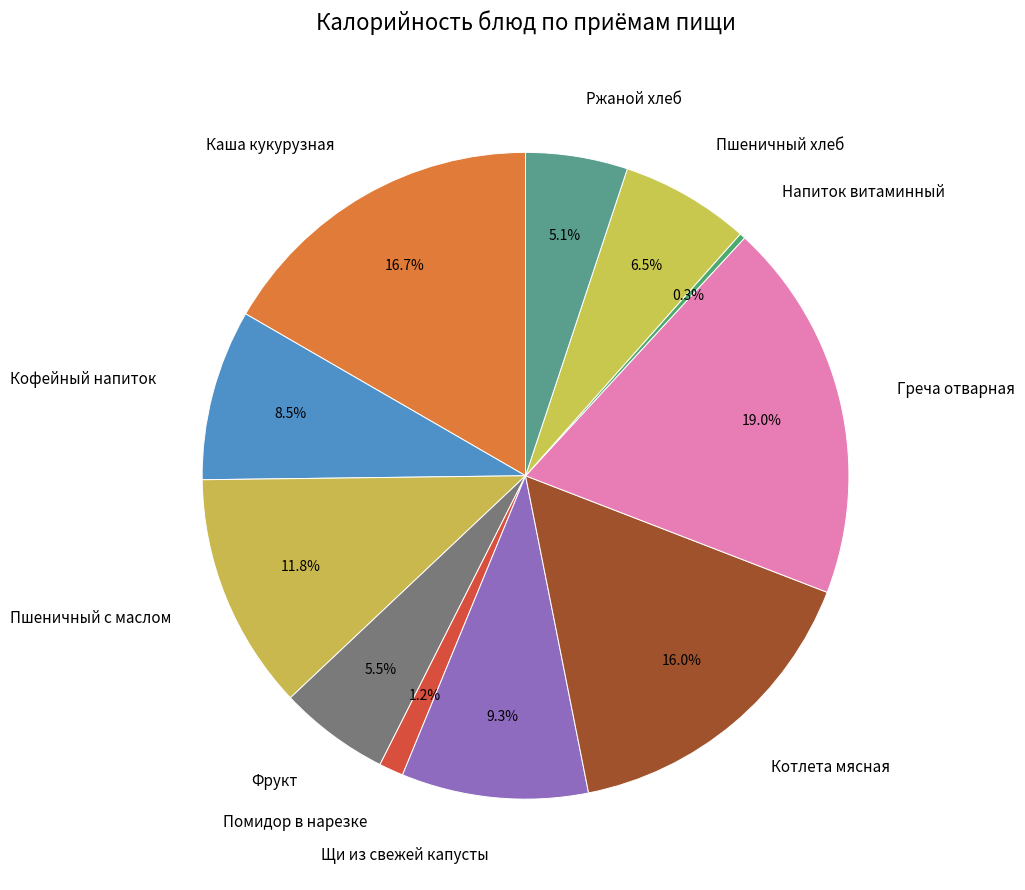

What portion of the pie excludes Пшеничный хлеб?

93.5%